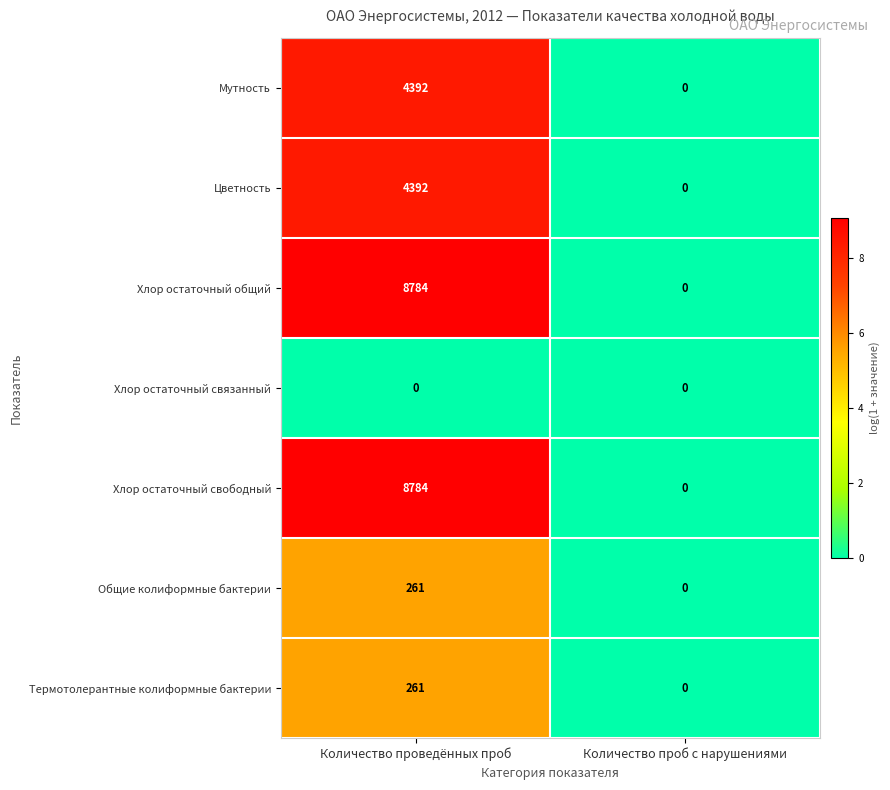

Reading left to right, extract all data points from this chart.

Мутность: Количество проведённых проб=4392	Количество проб с нарушениями=0
Цветность: Количество проведённых проб=4392	Количество проб с нарушениями=0
Хлор остаточный общий: Количество проведённых проб=8784	Количество проб с нарушениями=0
Хлор остаточный связанный: Количество проведённых проб=0	Количество проб с нарушениями=0
Хлор остаточный свободный: Количество проведённых проб=8784	Количество проб с нарушениями=0
Общие колиформные бактерии: Количество проведённых проб=261	Количество проб с нарушениями=0
Термотолерантные колиформные бактерии: Количество проведённых проб=261	Количество проб с нарушениями=0